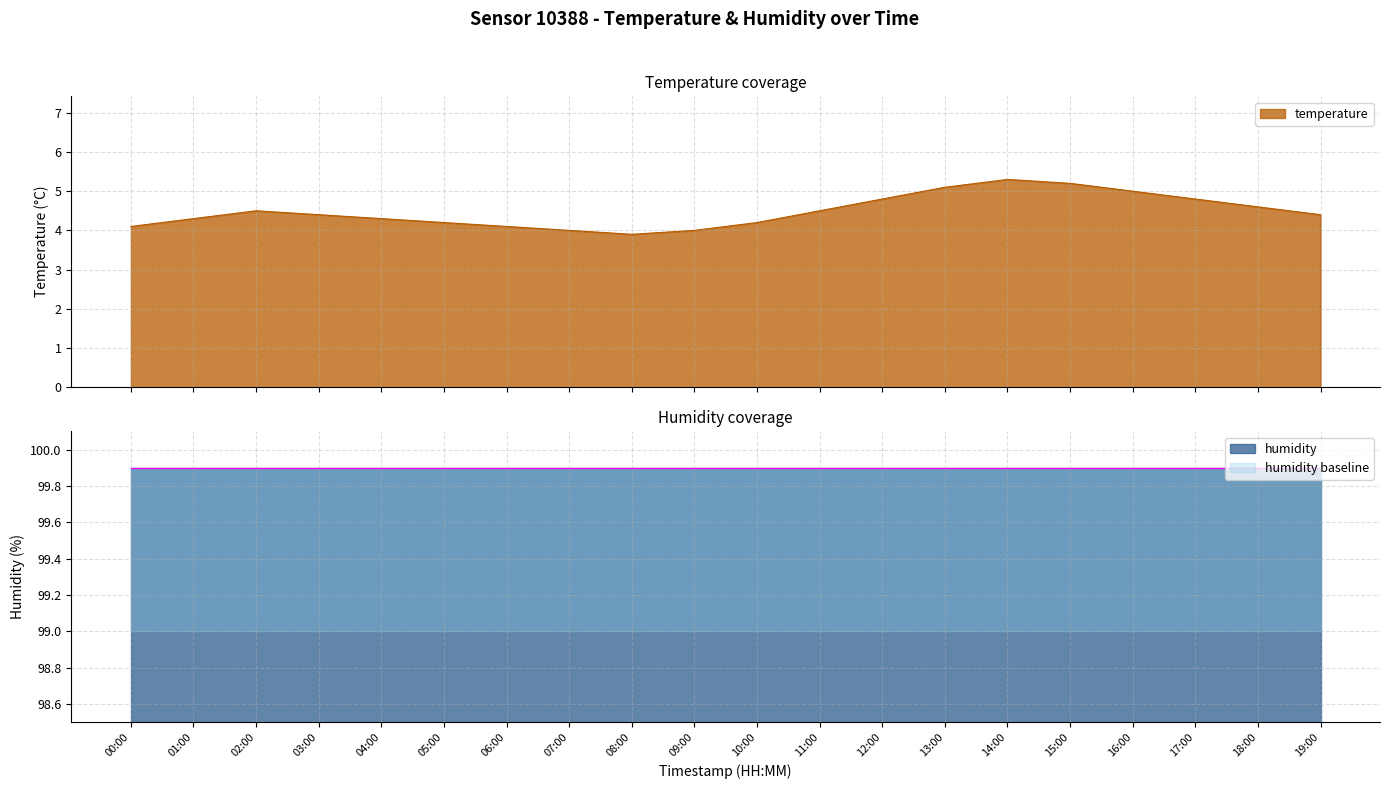

List the labels in order of value, largest first.

14:00, 15:00, 13:00, 16:00, 12:00, 17:00, 18:00, 02:00, 11:00, 03:00, 19:00, 01:00, 04:00, 05:00, 10:00, 00:00, 06:00, 07:00, 09:00, 08:00